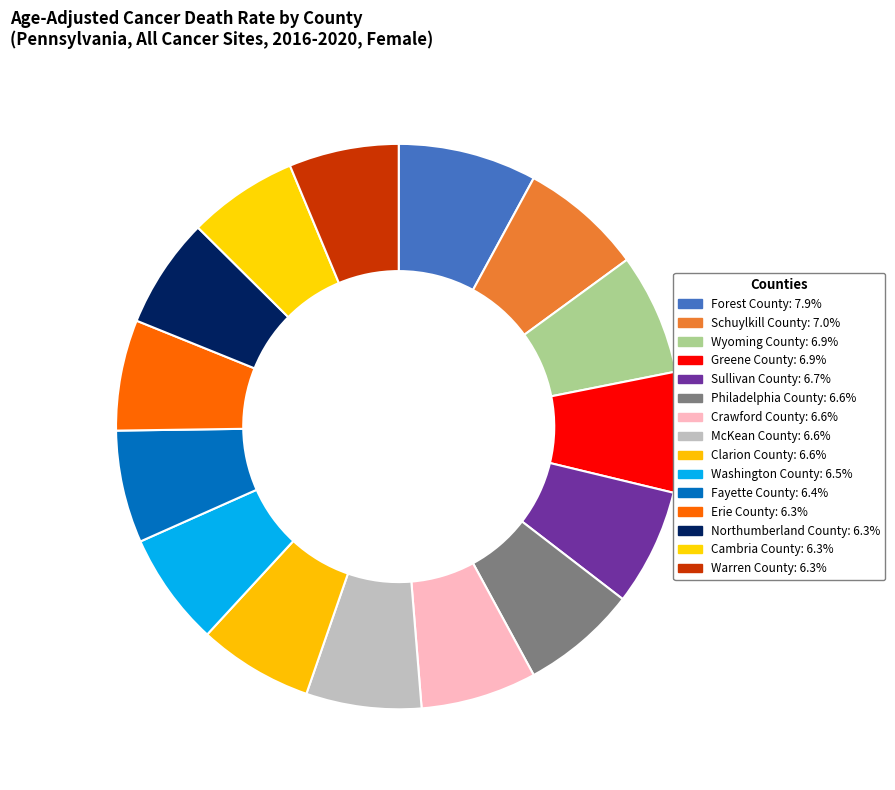

What percentage is the Crawford County slice, to the nearest percent?

7%